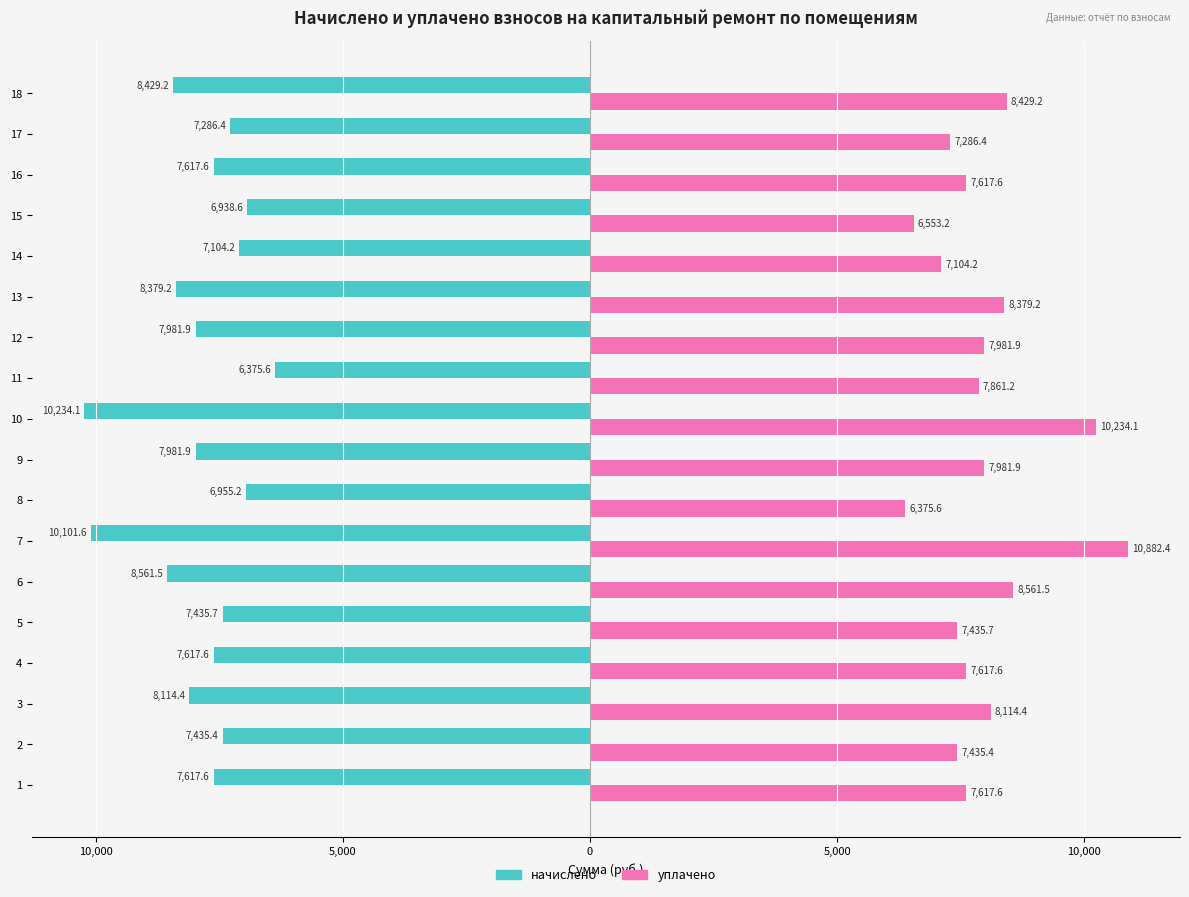

What are all the series names shown in the legend?

начислено, уплачено